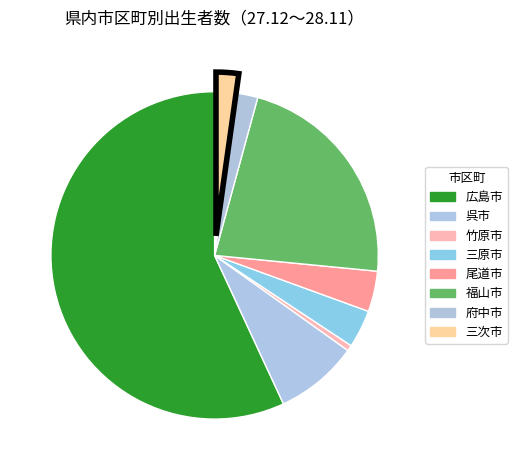

To the nearest percent, what is the difference between the largest and smallest slice percentages?

56%